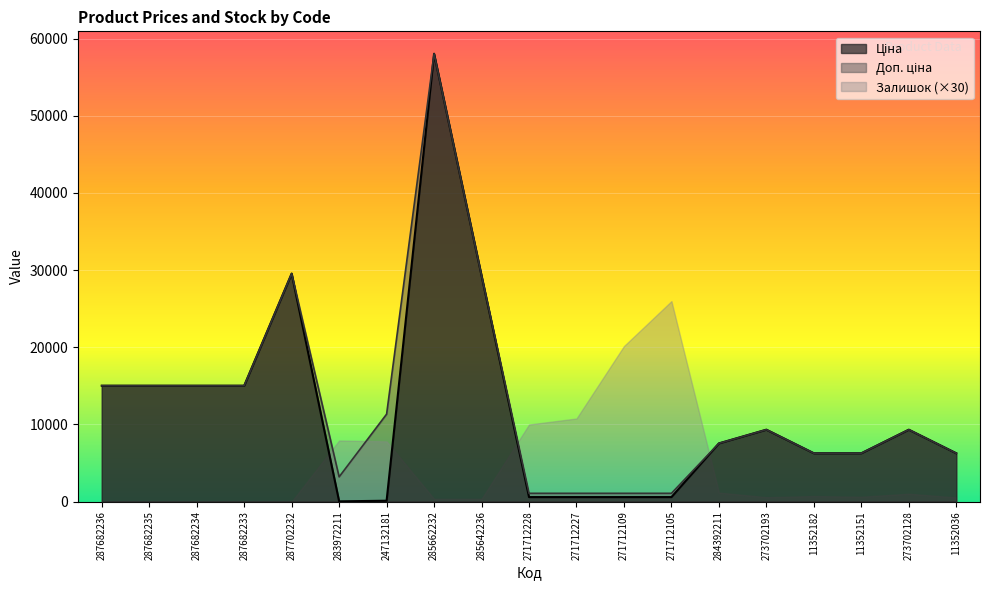

The Залишок (×30) series shows 27256.3 at 271712109. True or false?

False